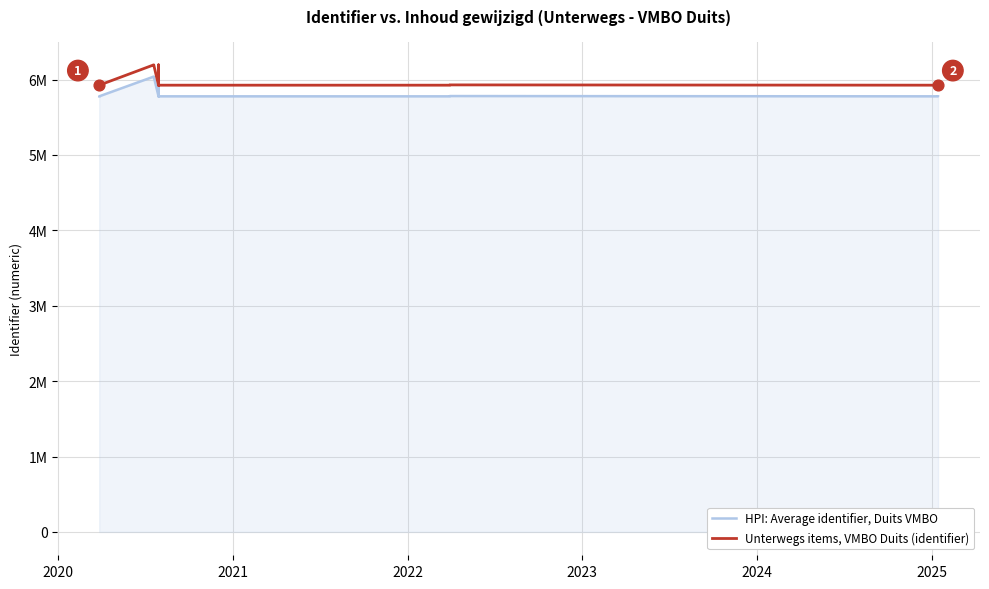

Which series reaches the maximum Y coordinate?

Unterwegs items, VMBO Duits (identifier)